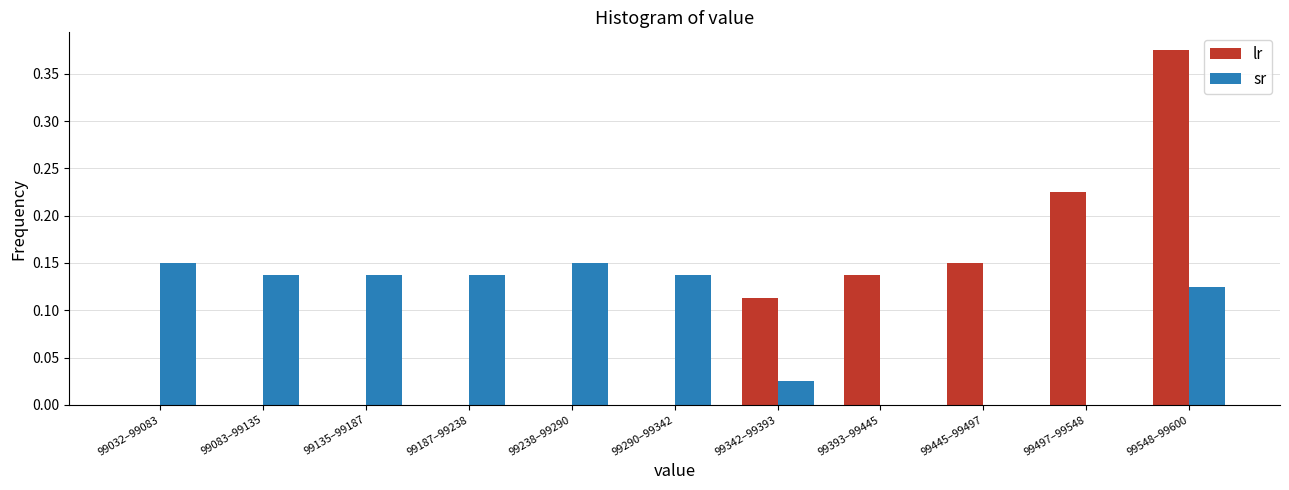

At which category is the sum across all series the highest?

99548–99600